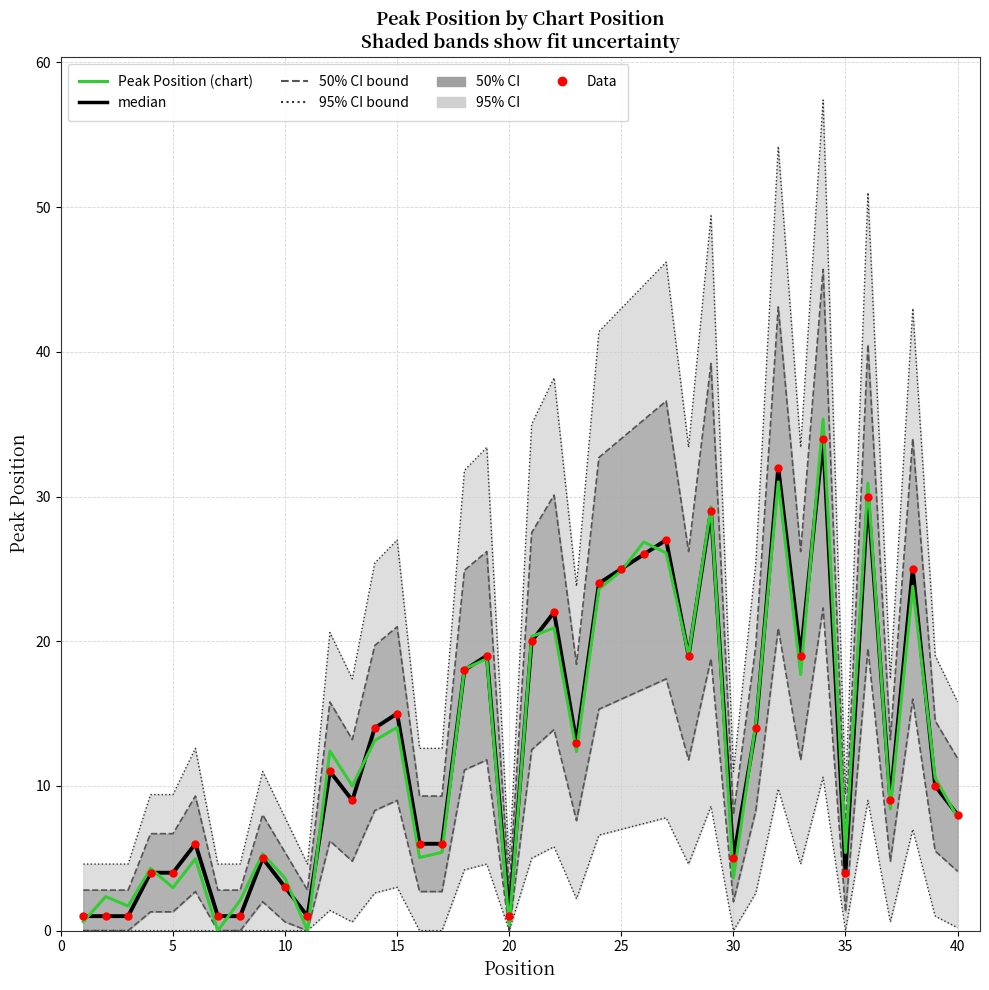

Which series has the largest total across all categories?

median